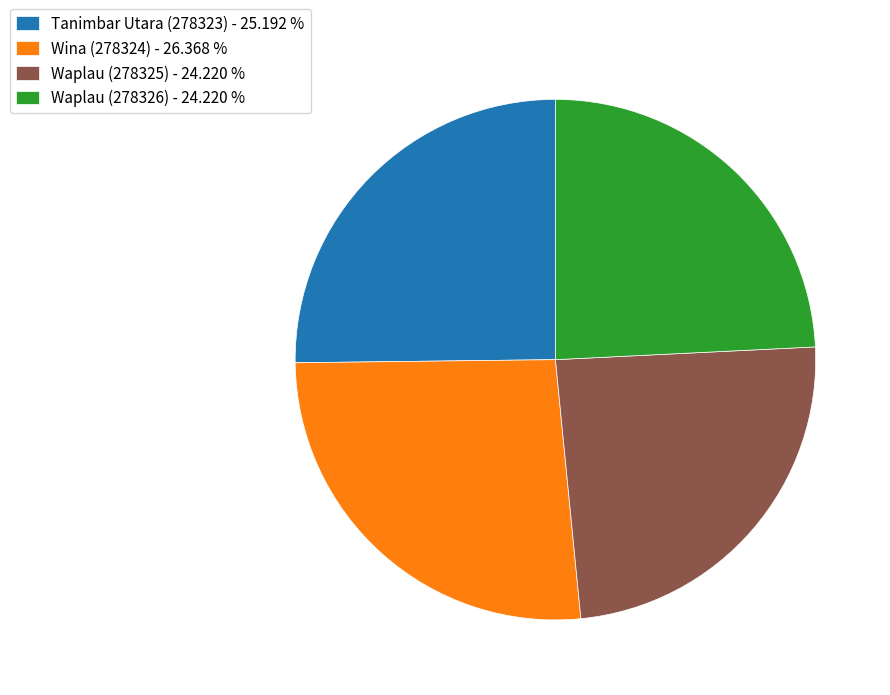

Does Waplau (278325) represent more than half of the total?

No